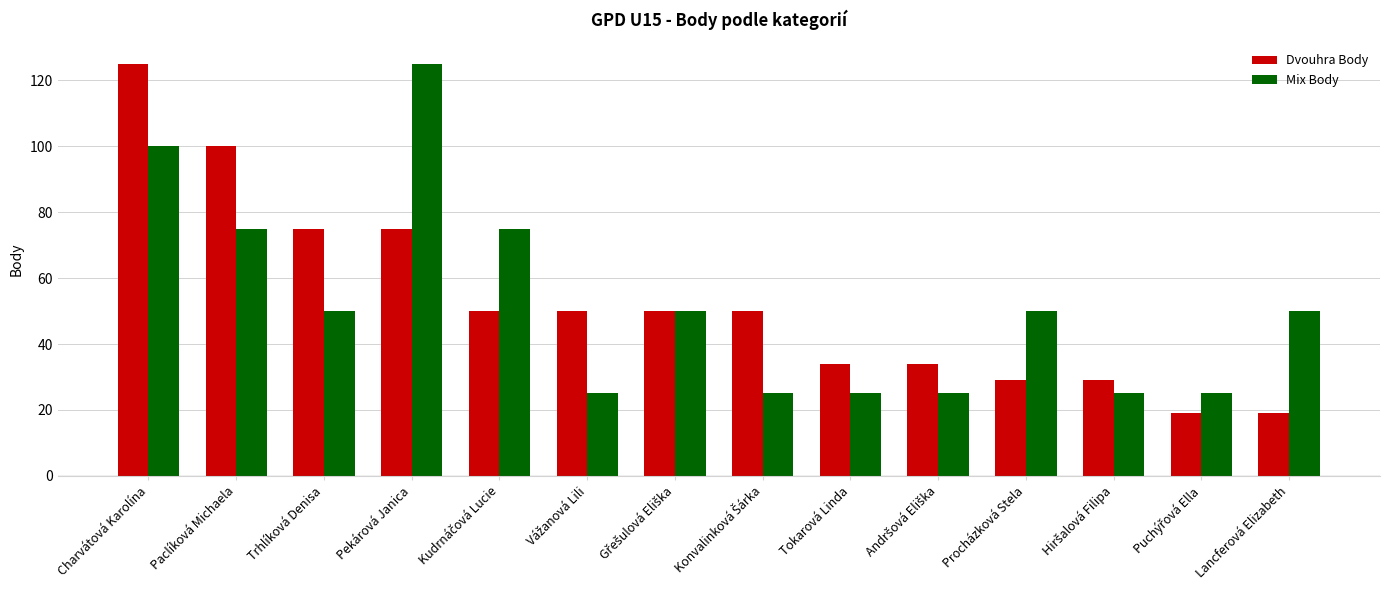

What is the total value across all series at Lancferová Elizabeth?

69